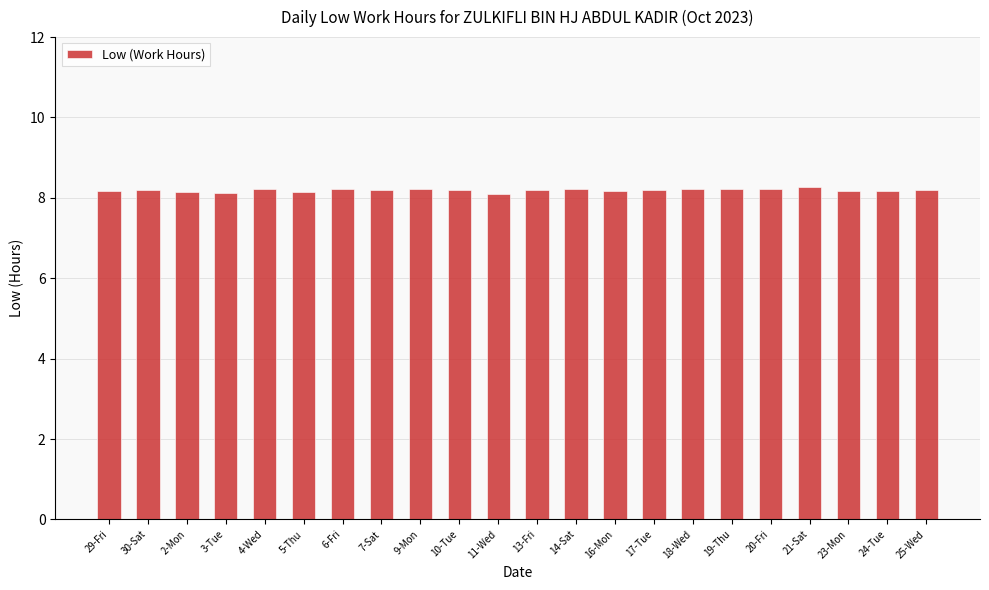

What is the difference between the second highest and second lowest values?

0.1